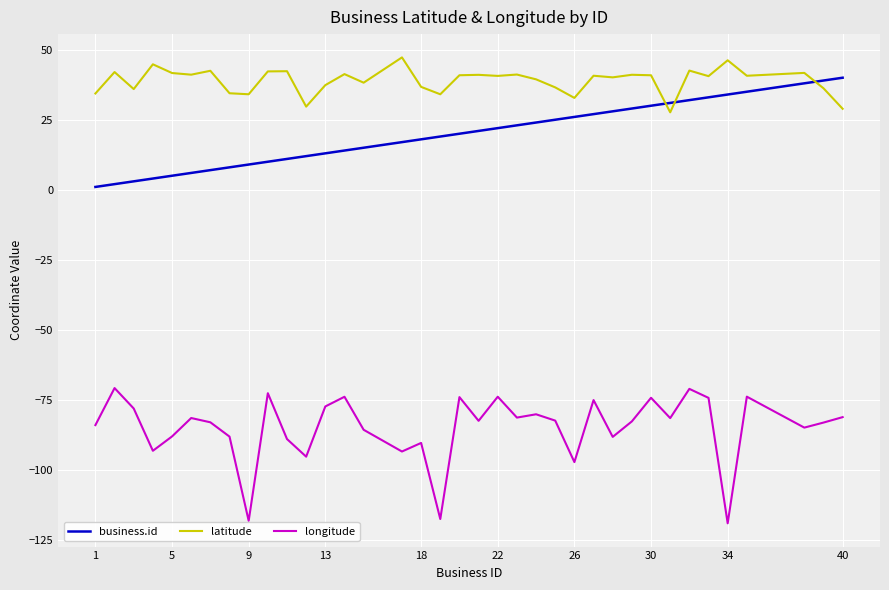

Rank the series by their average value, from lowest to highest.

longitude, business.id, latitude